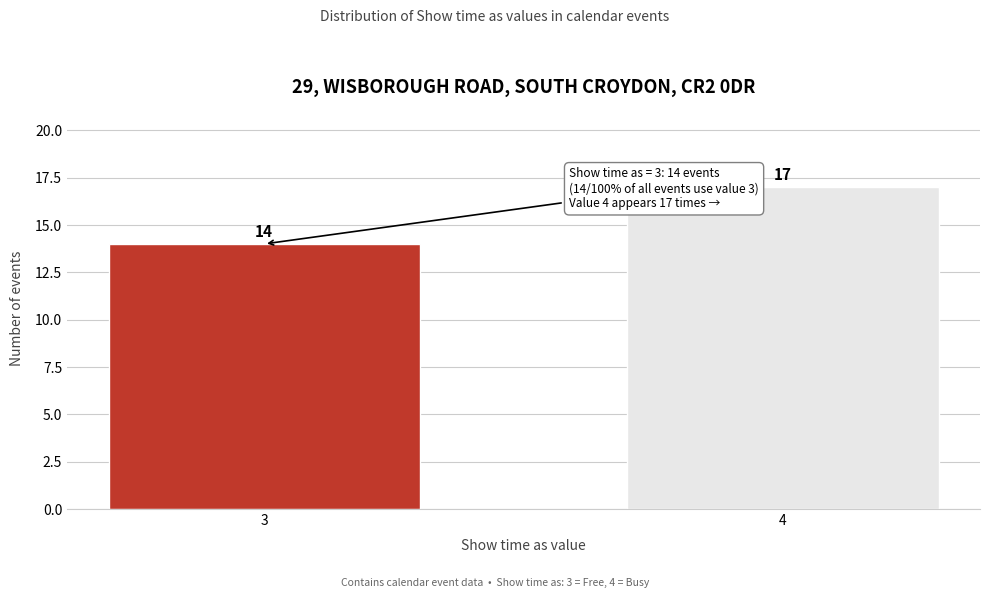

Reading left to right, extract all data points from this chart.

3=14	4=17